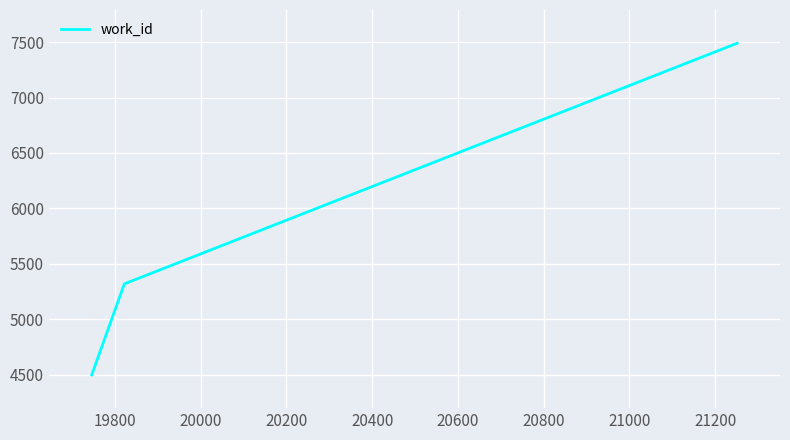

What is the sum of all values?

17307